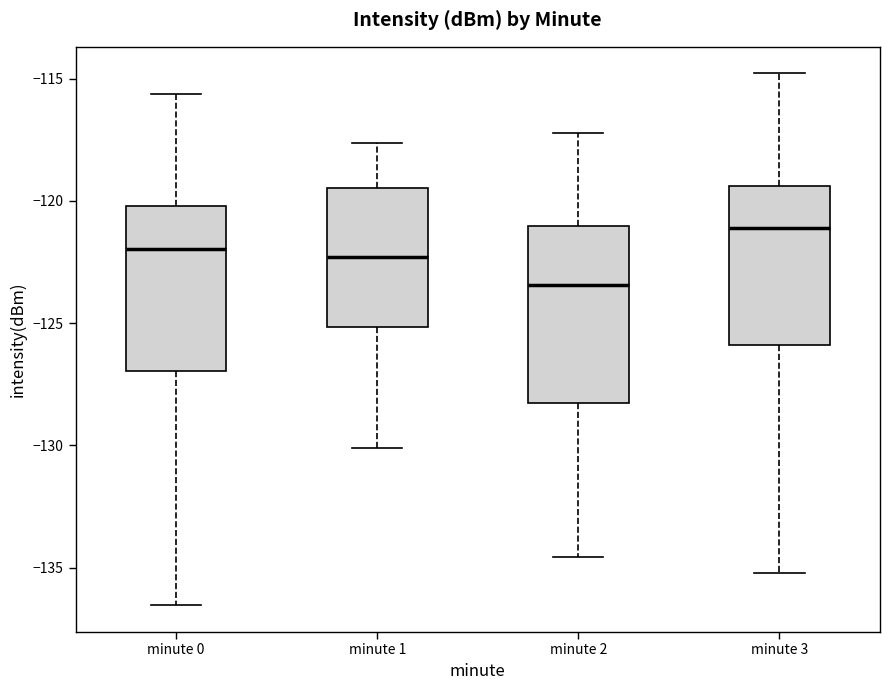

Which box's median line is the lowest?

minute 2